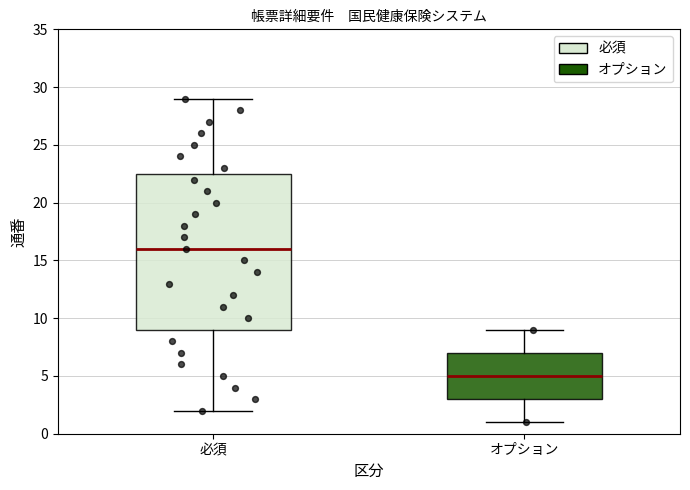

Comparing the boxes themselves (not the whiskers), which one is the tallest?

必須